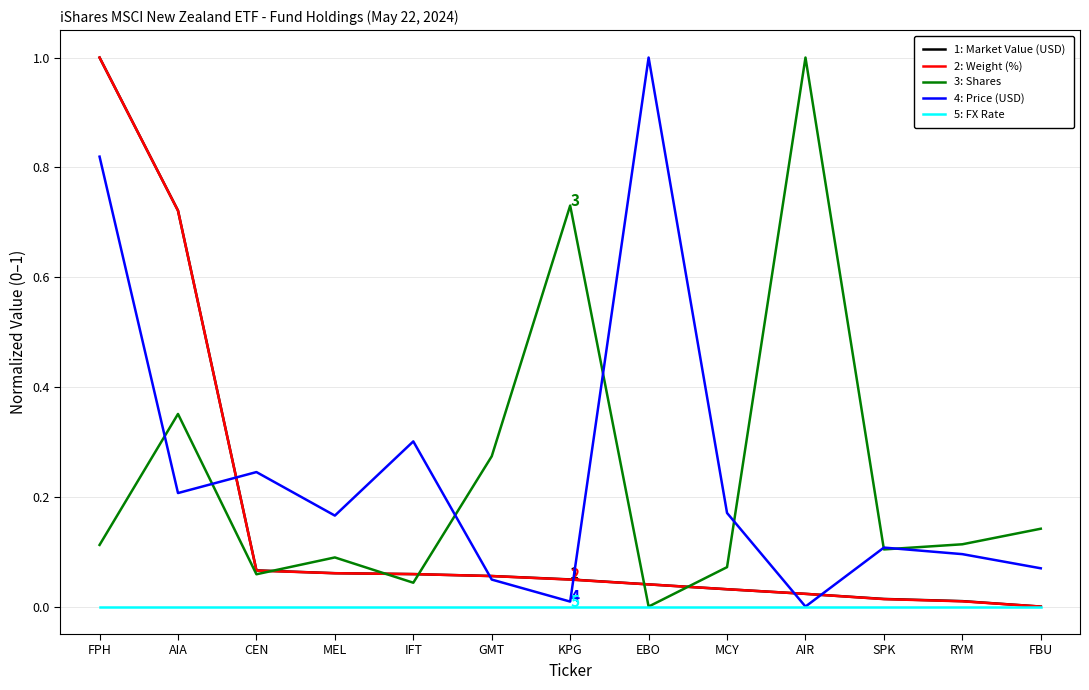

What position from the left is AIA?

2